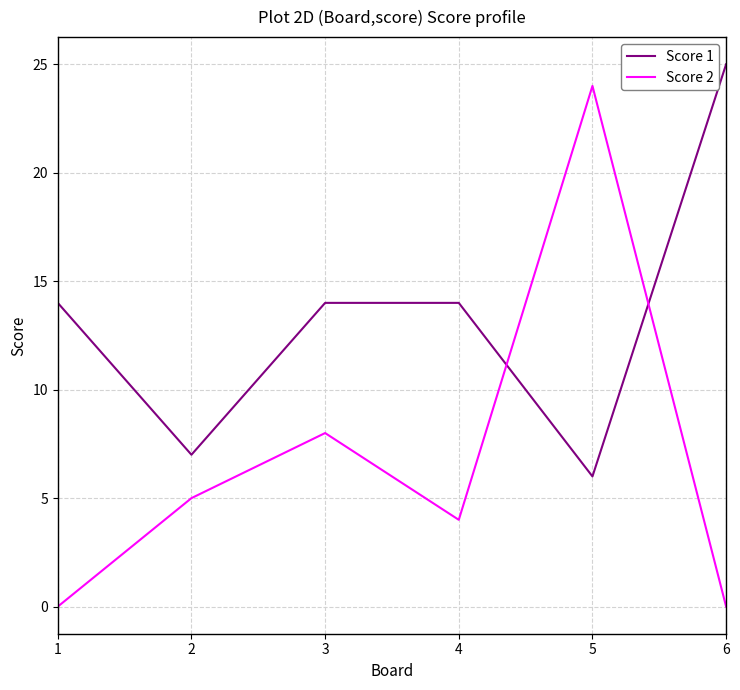

What are all the series names shown in the legend?

Score 1, Score 2